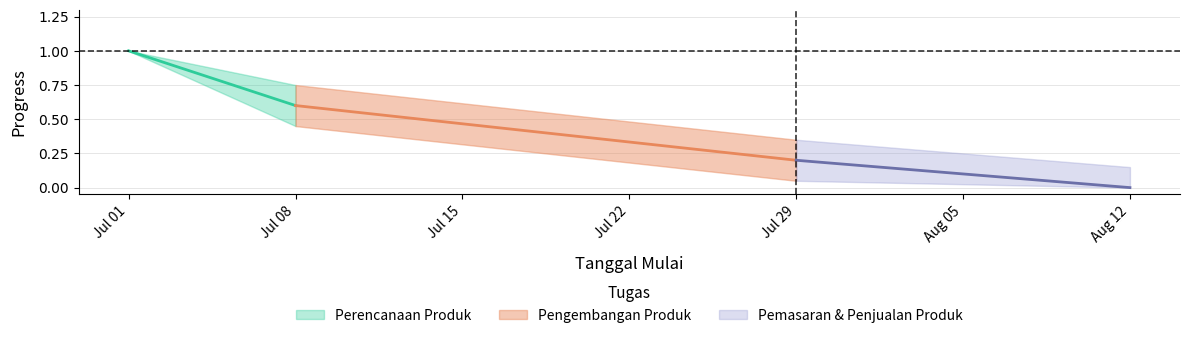

True or false: Progress_upper has a value of 0.8 at 2024-07-08.

True